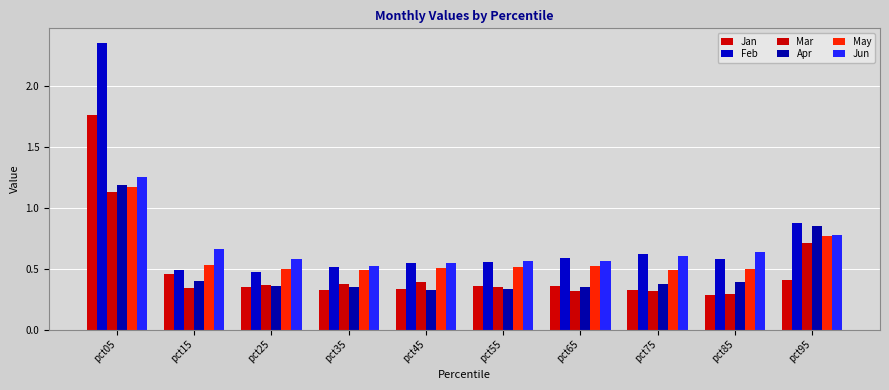

What is the minimum value shown in the chart?

0.3